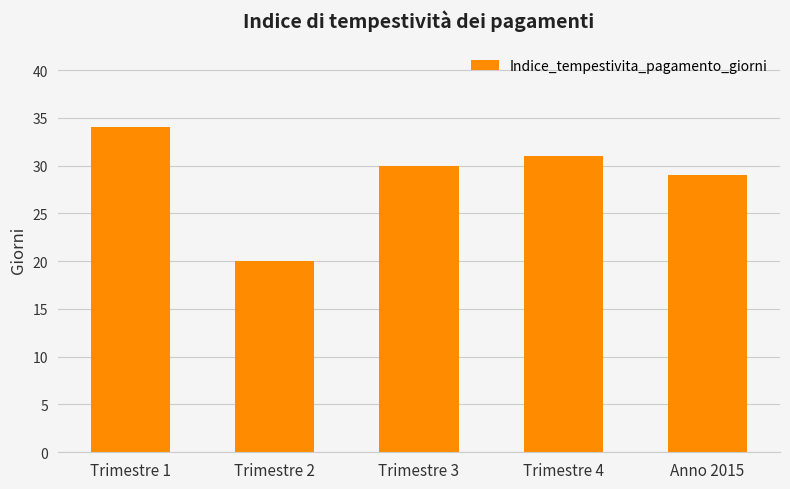

True or false: the data shows 44 at Trimestre 4.

False